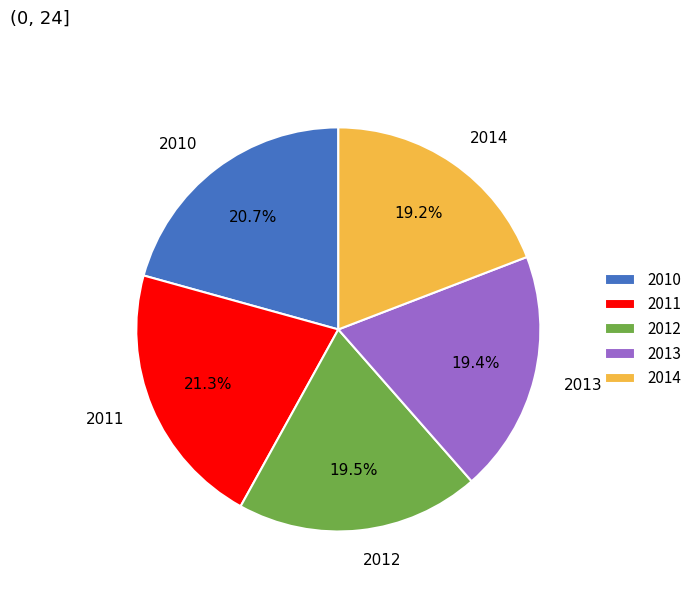

Is there any slice that represents more than half of the pie?

No